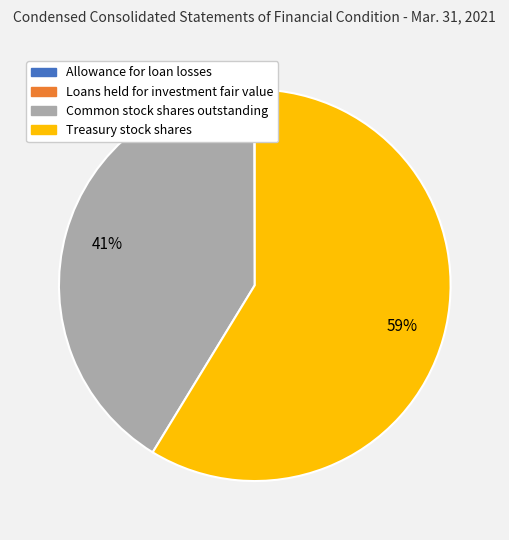

True or false: Common stock shares outstanding accounts for 41% of the total.

True